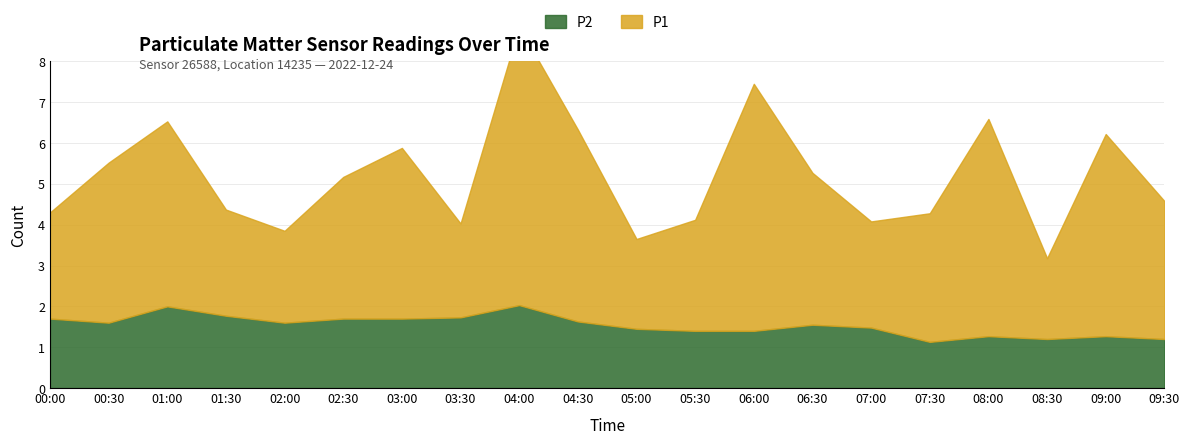

Where does the P1 series first go above 3?

00:30